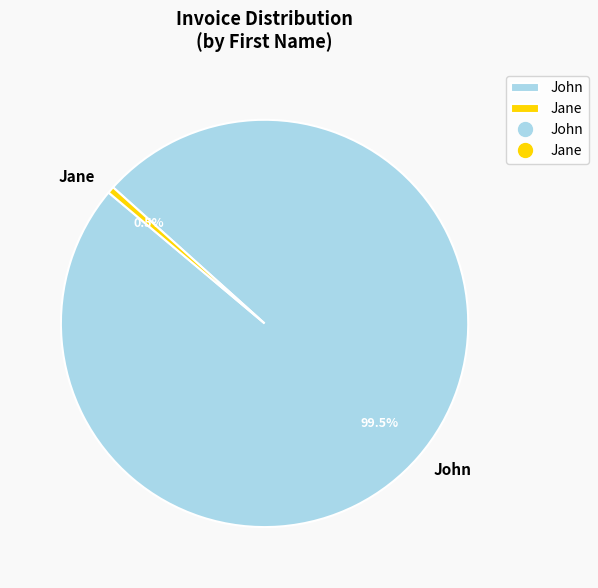

Does John represent more than half of the total?

Yes